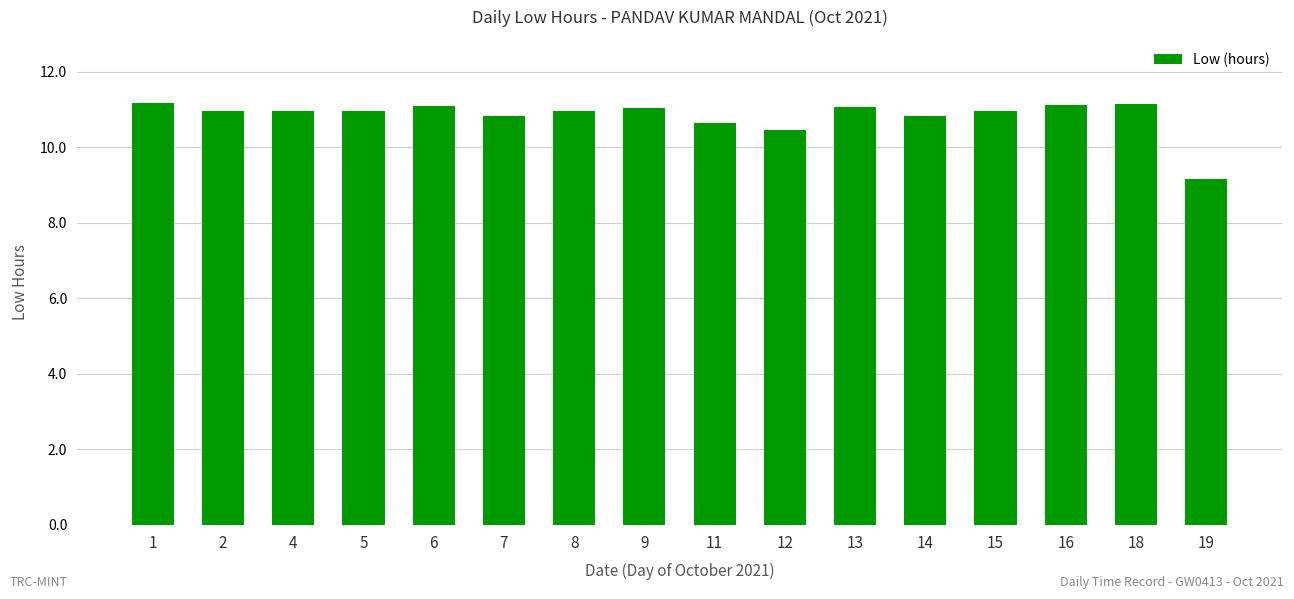

What is the approximate value at 11?

10.7